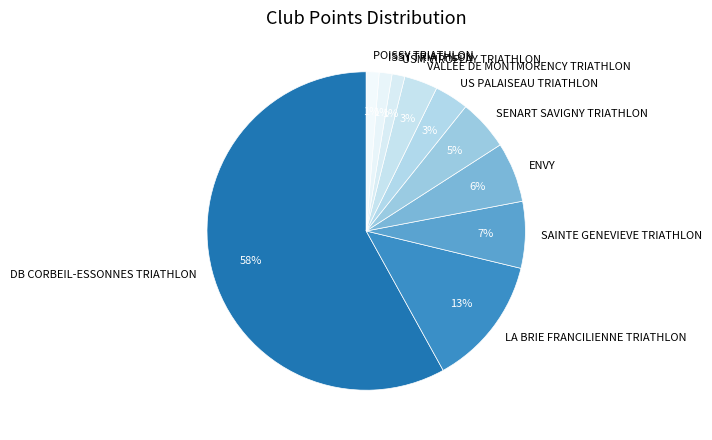

What percentage is the SAINTE GENEVIEVE TRIATHLON slice, to the nearest percent?

7%